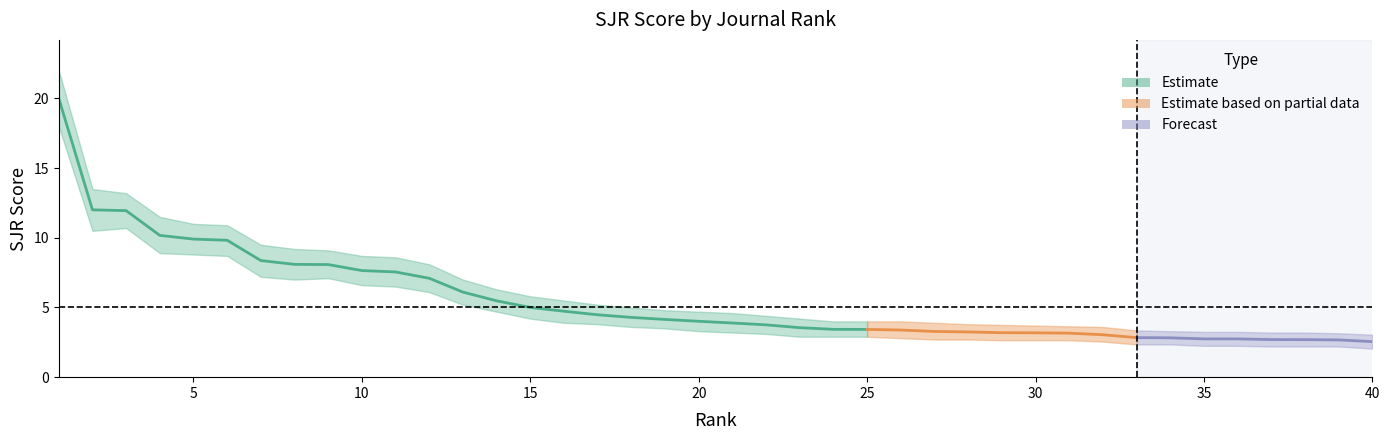

What value does the SJR series have at 31?

3.0